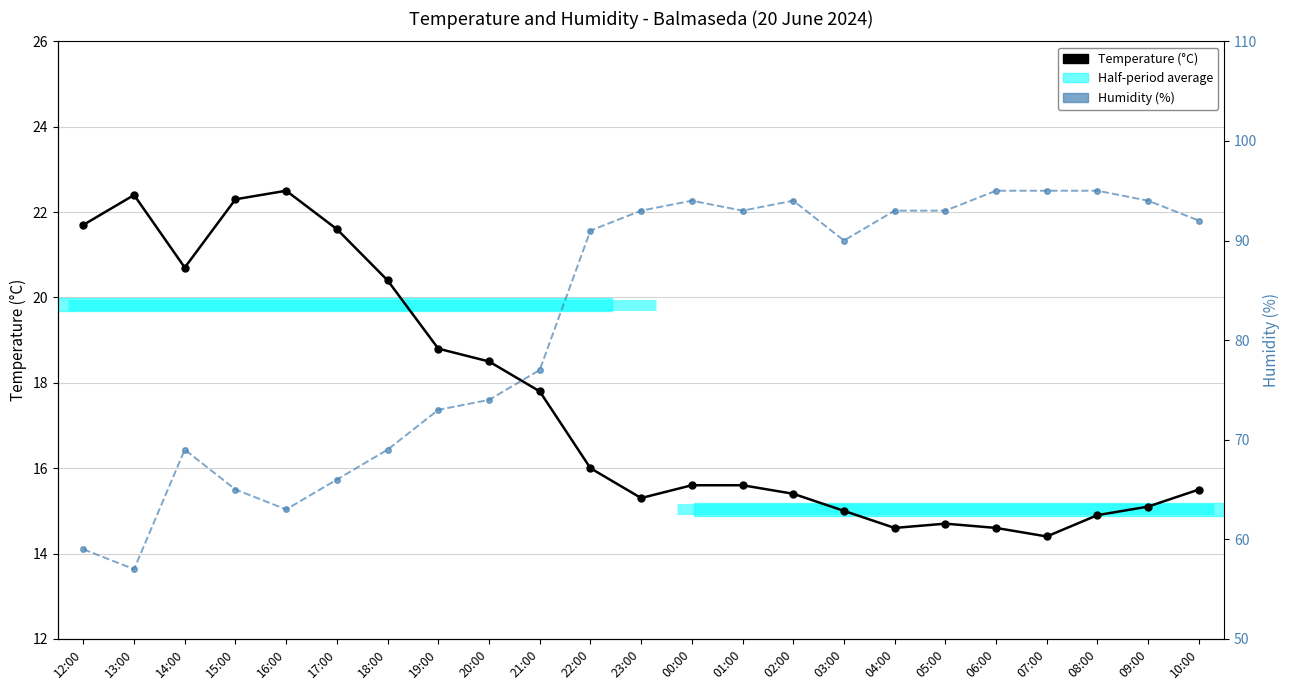

What is the sum of all Temperature (°C) values?

403.4